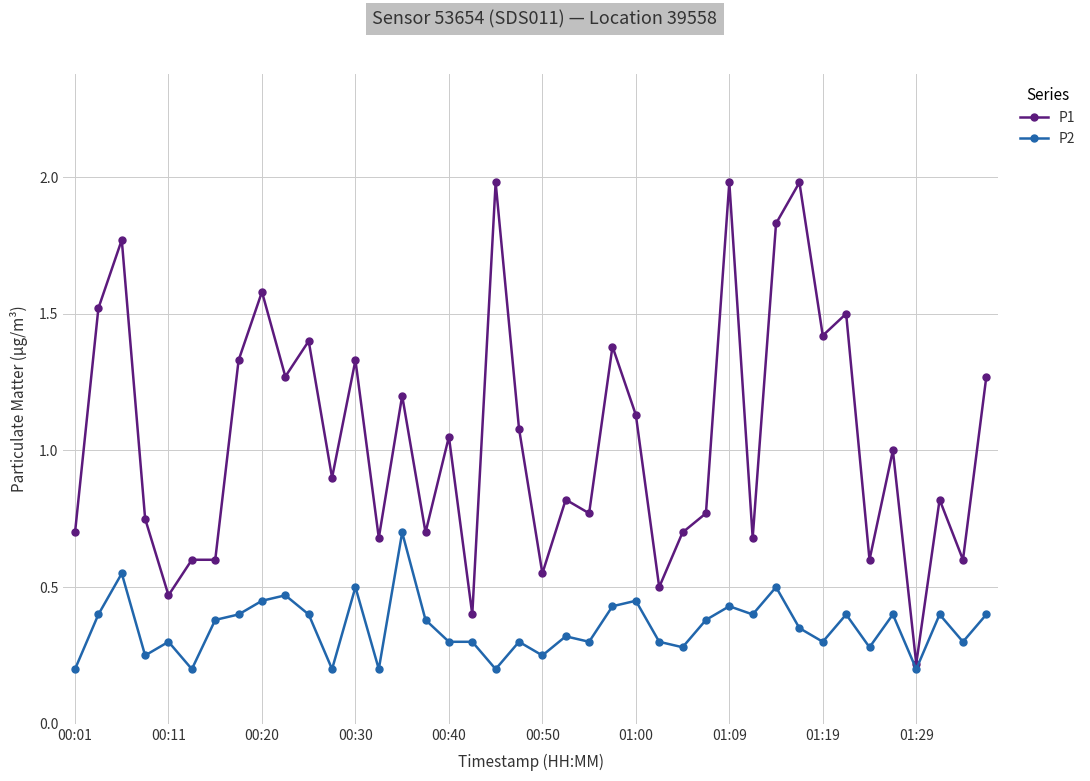

True or false: P1 and P2 intersect in this chart.

False